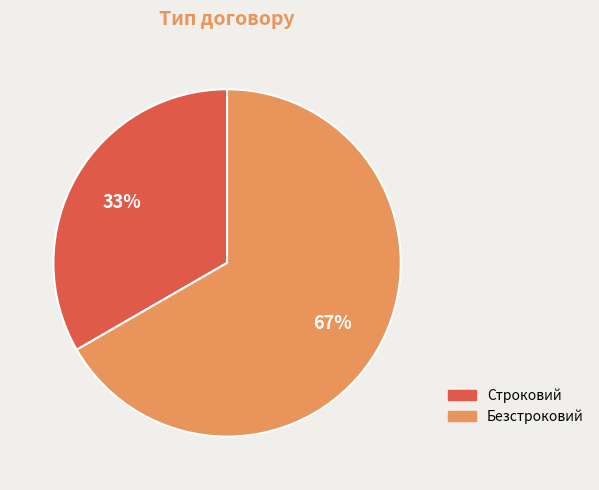

Do Строковий and Безстроковий together represent more than half of the pie?

Yes